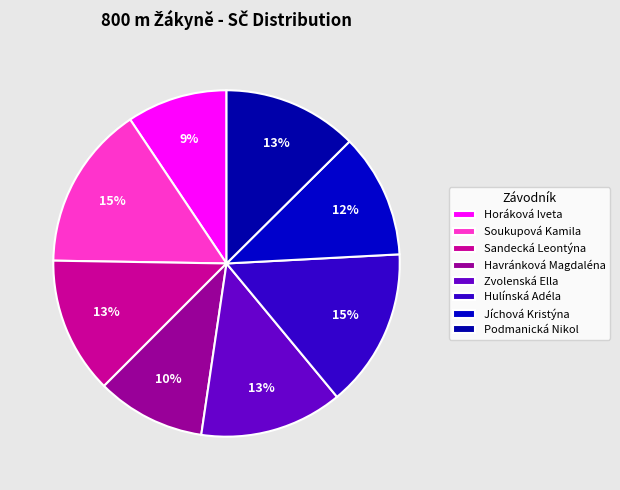

True or false: Horáková Iveta accounts for 1% of the total.

False